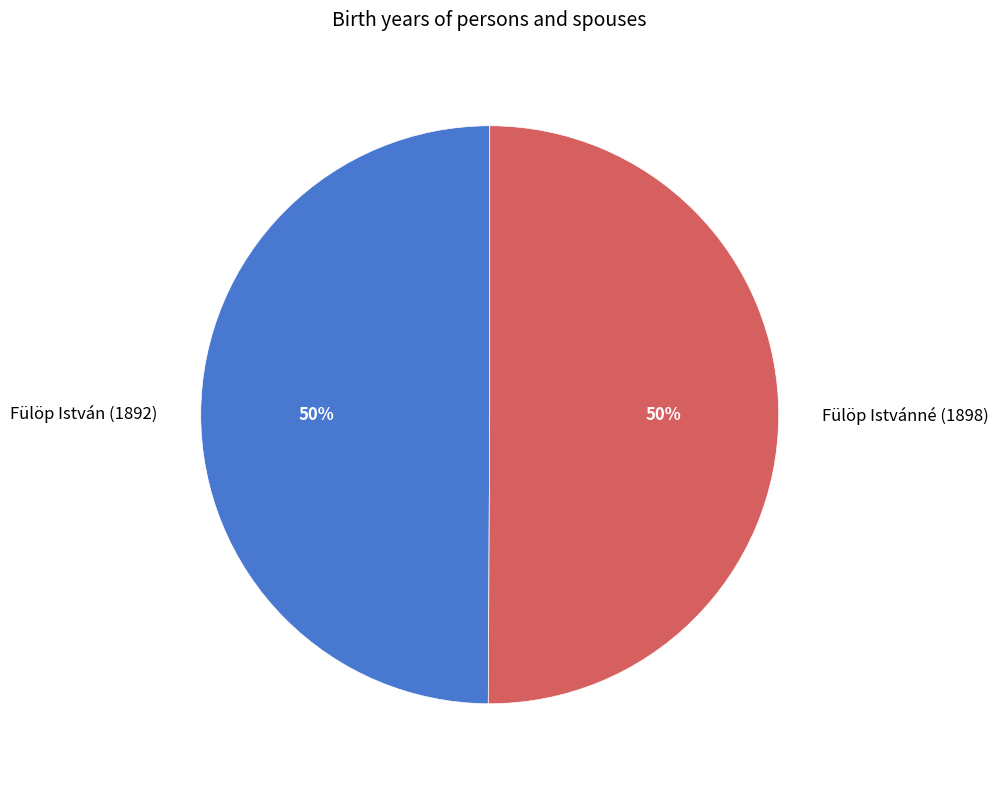

Approximately how many times larger is the value at Fülöp István (1892) compared to Fülöp Istvánné (1898)?

1.0